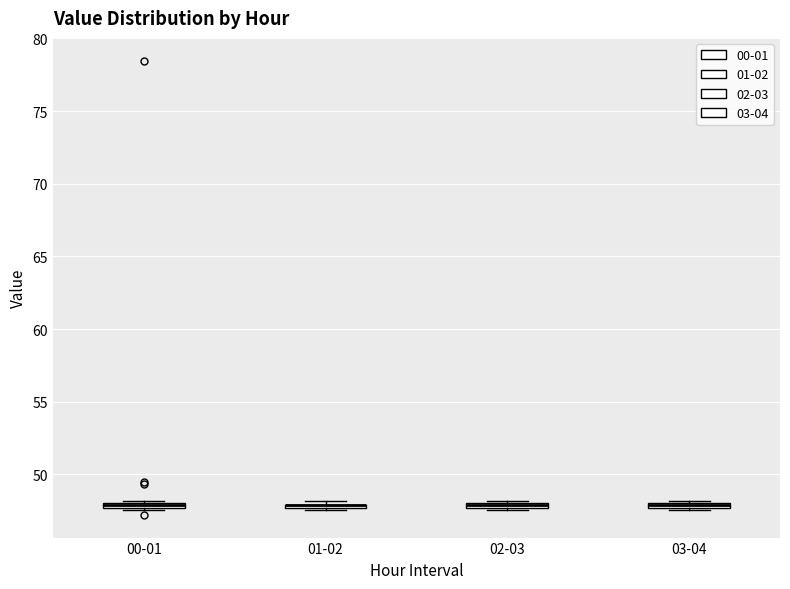

Where is the upper edge of the box for 03-04 on the y-axis? The values are not printed on the chart, so give them approximately, as read against the axis.

48.0